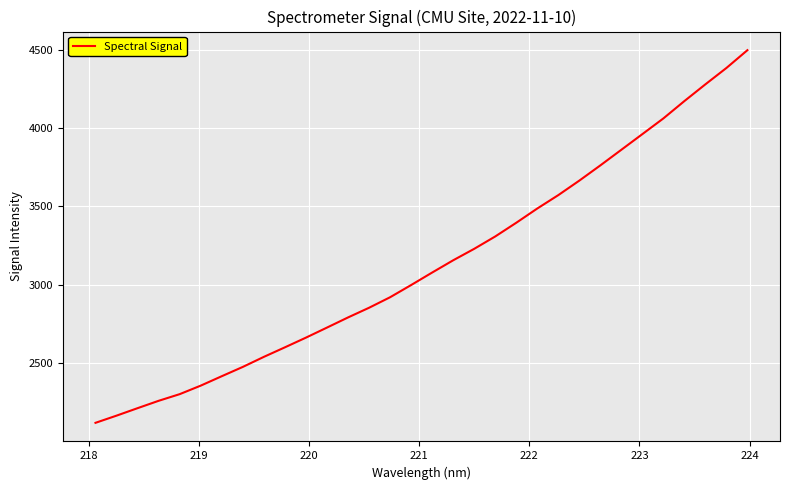

What is the difference between the maximum and minimum values?

2376.4